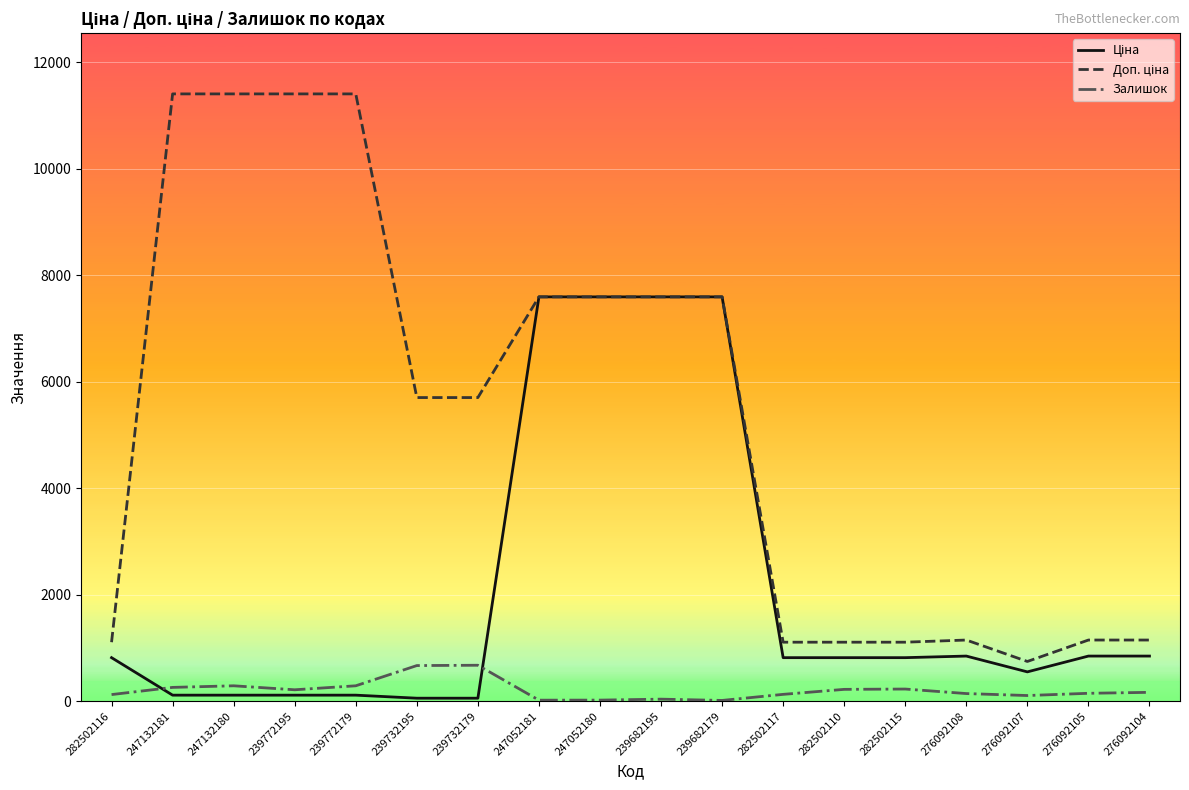

What is the maximum value shown in the chart?

11410.0